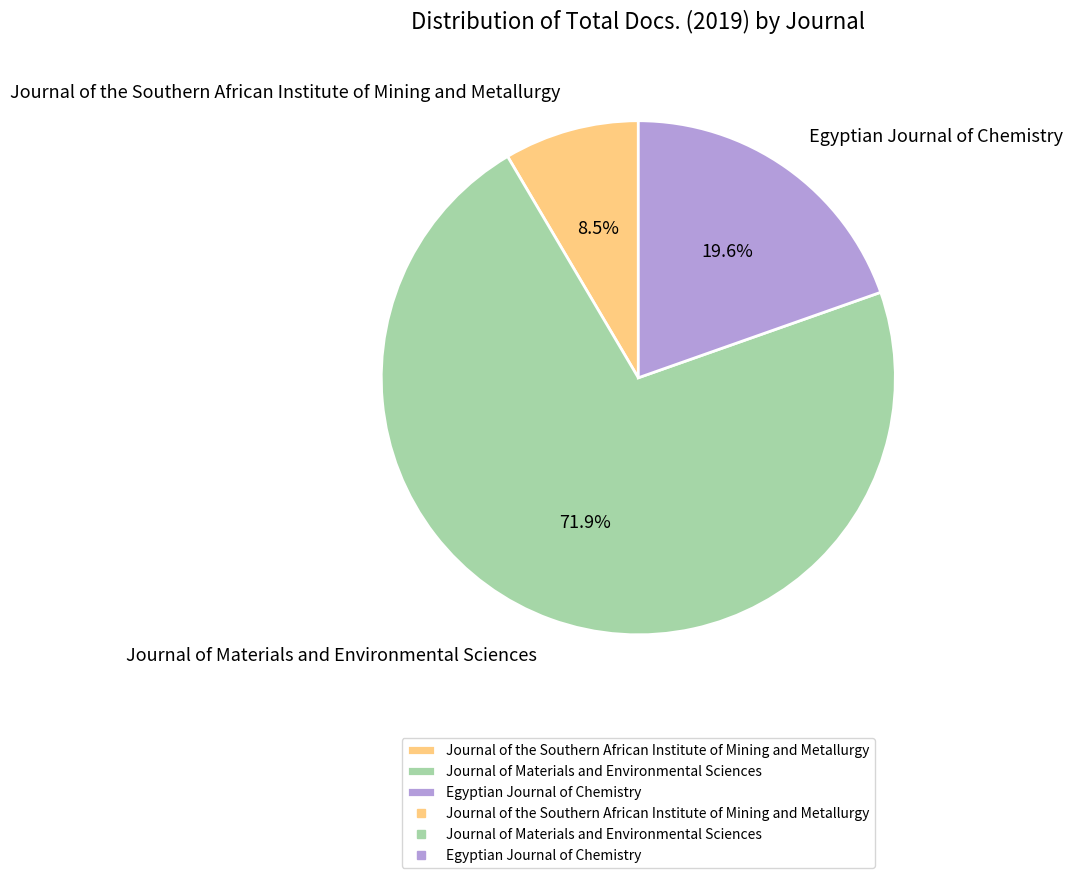

Rank the categories by value from highest to lowest.

Journal of Materials and Environmental Sciences, Egyptian Journal of Chemistry, Journal of the Southern African Institute of Mining and Metallurgy